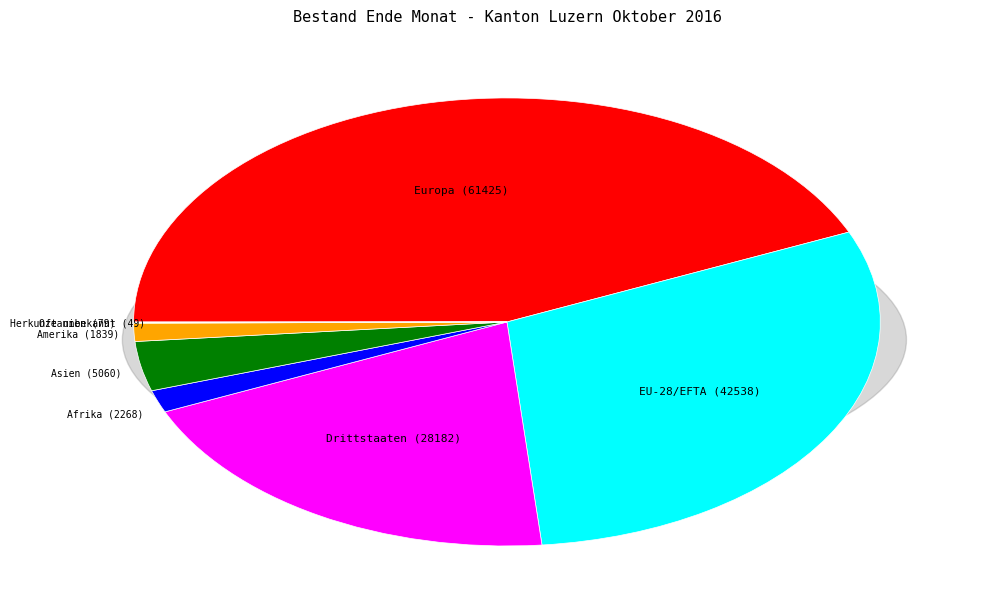

Rank the categories by value from lowest to highest.

Herkunft unbekannt, Ozeanien, Amerika, Afrika, Asien, Drittstaaten, EU-28/EFTA, Europa